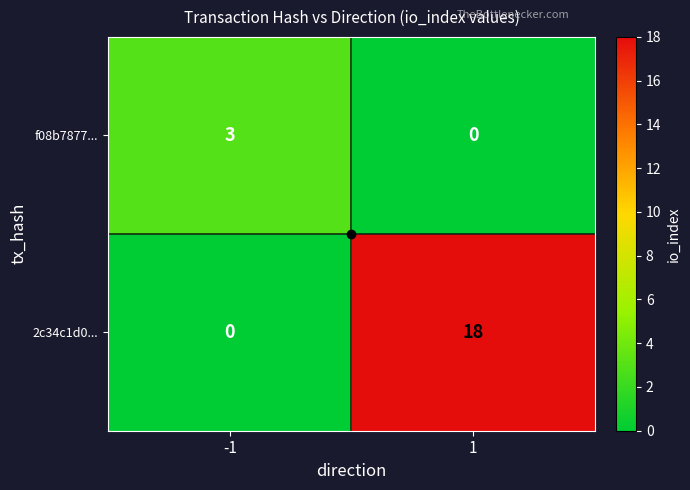

True or false: 2c34c1d0... has a value of 0 at -1.

True